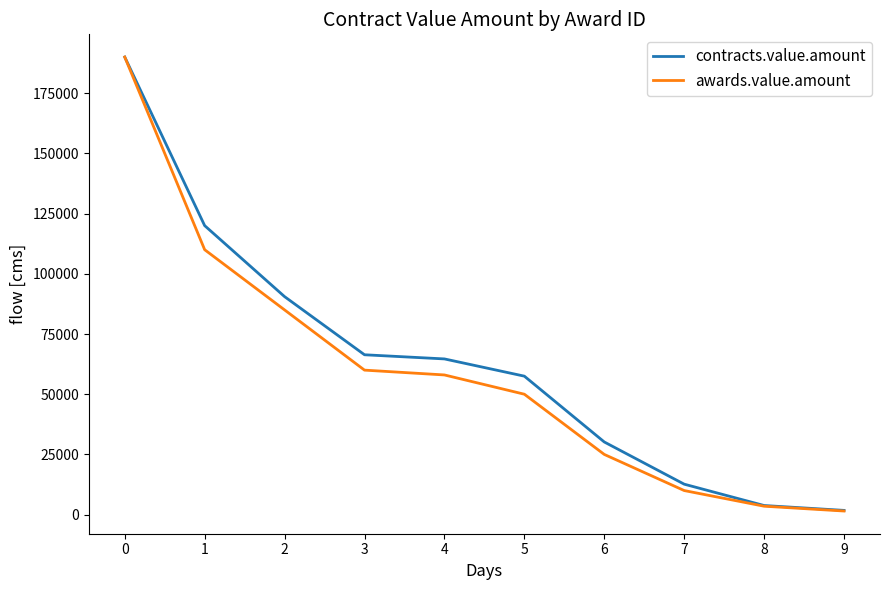

What is the difference between the second highest and second lowest values in the awards.value.amount series?

106500.0